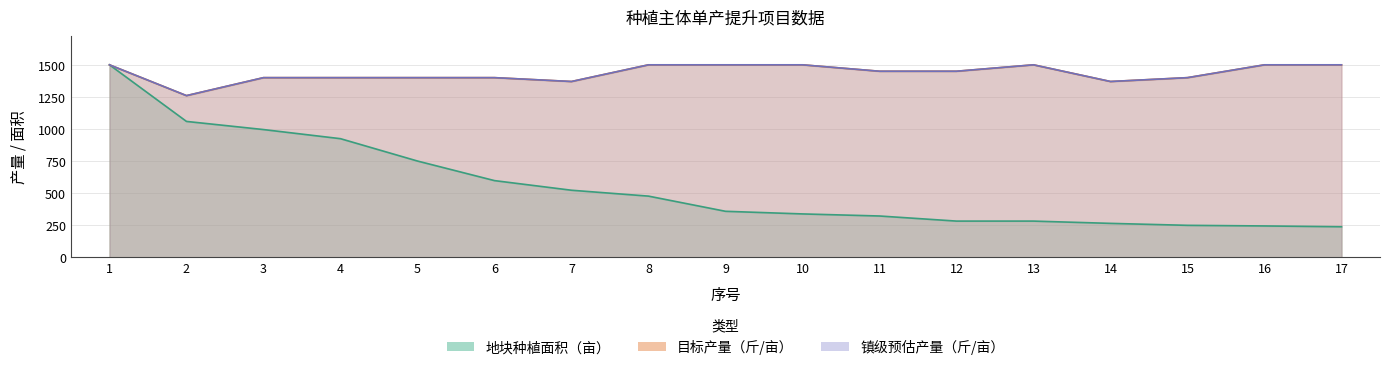

What is the total value across all series at 9?

3358.5